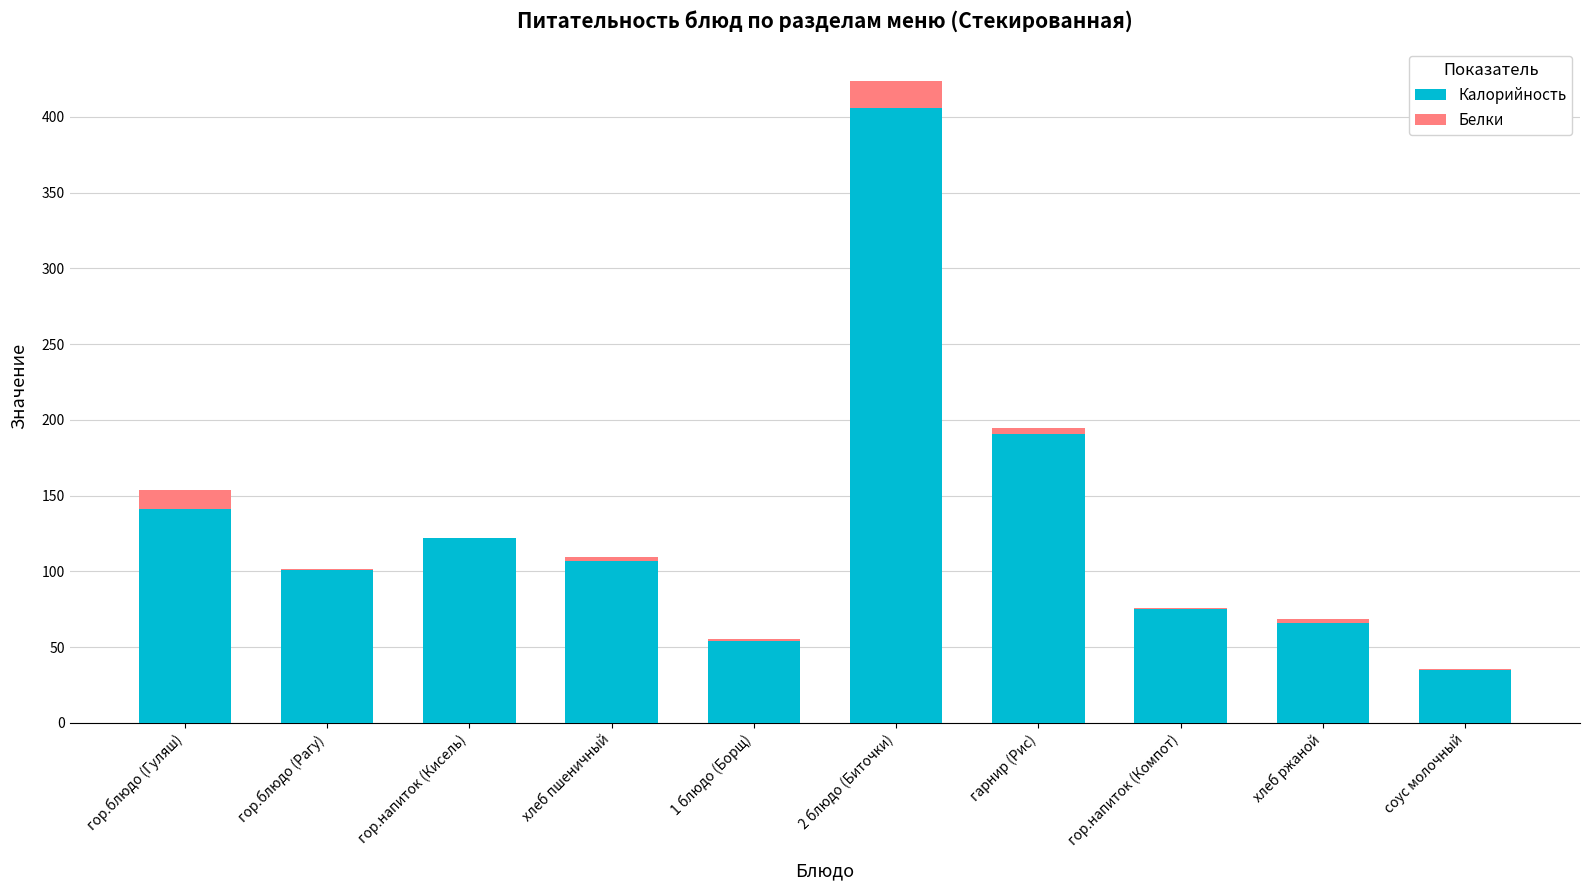

What is the sum of the Калорийность values at 2 блюдо (Биточки) and гор.напиток (Кисель)?

528.0